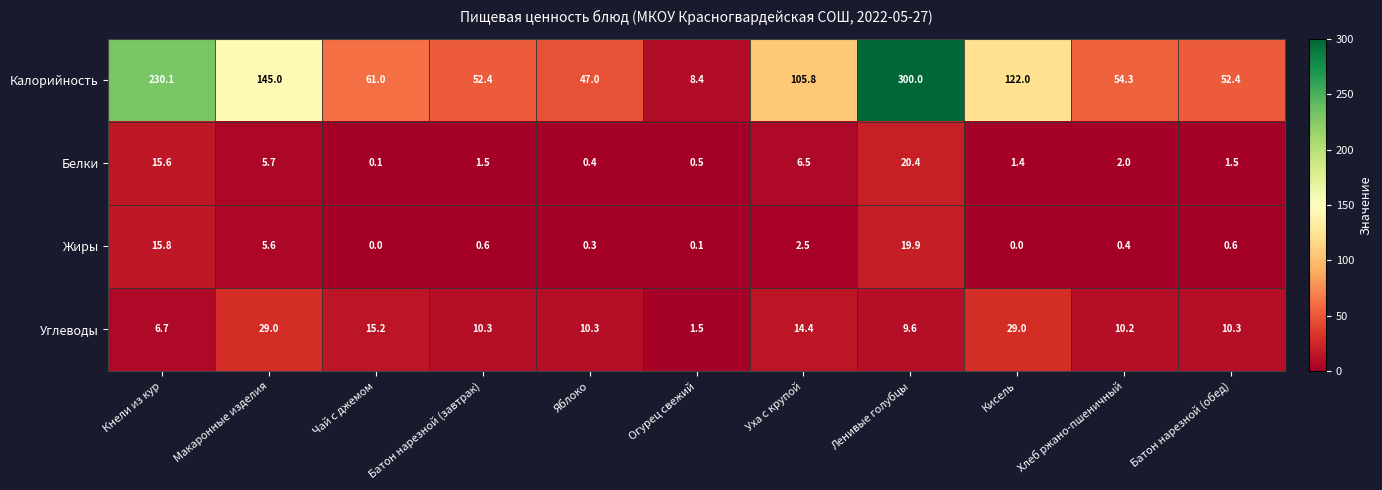

Is it true that Белки equals 0.5 at Хлеб ржано-пшеничный?

False